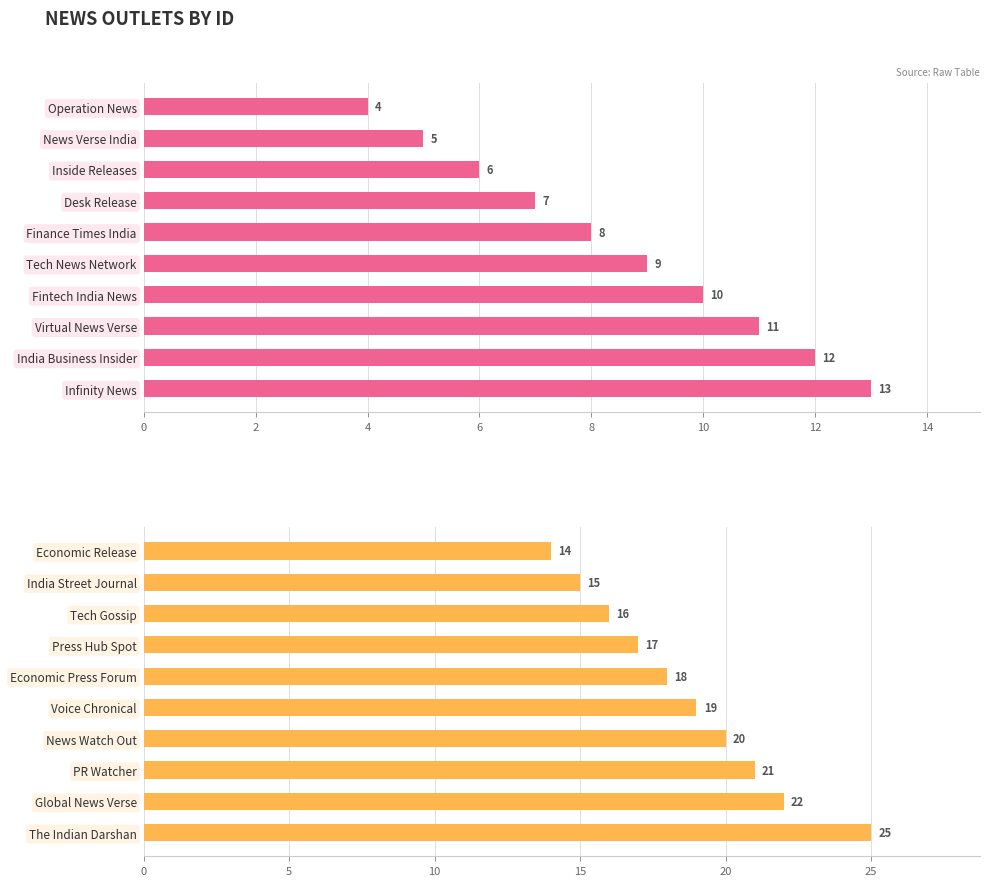

Does the chart contain stacked bars?

No